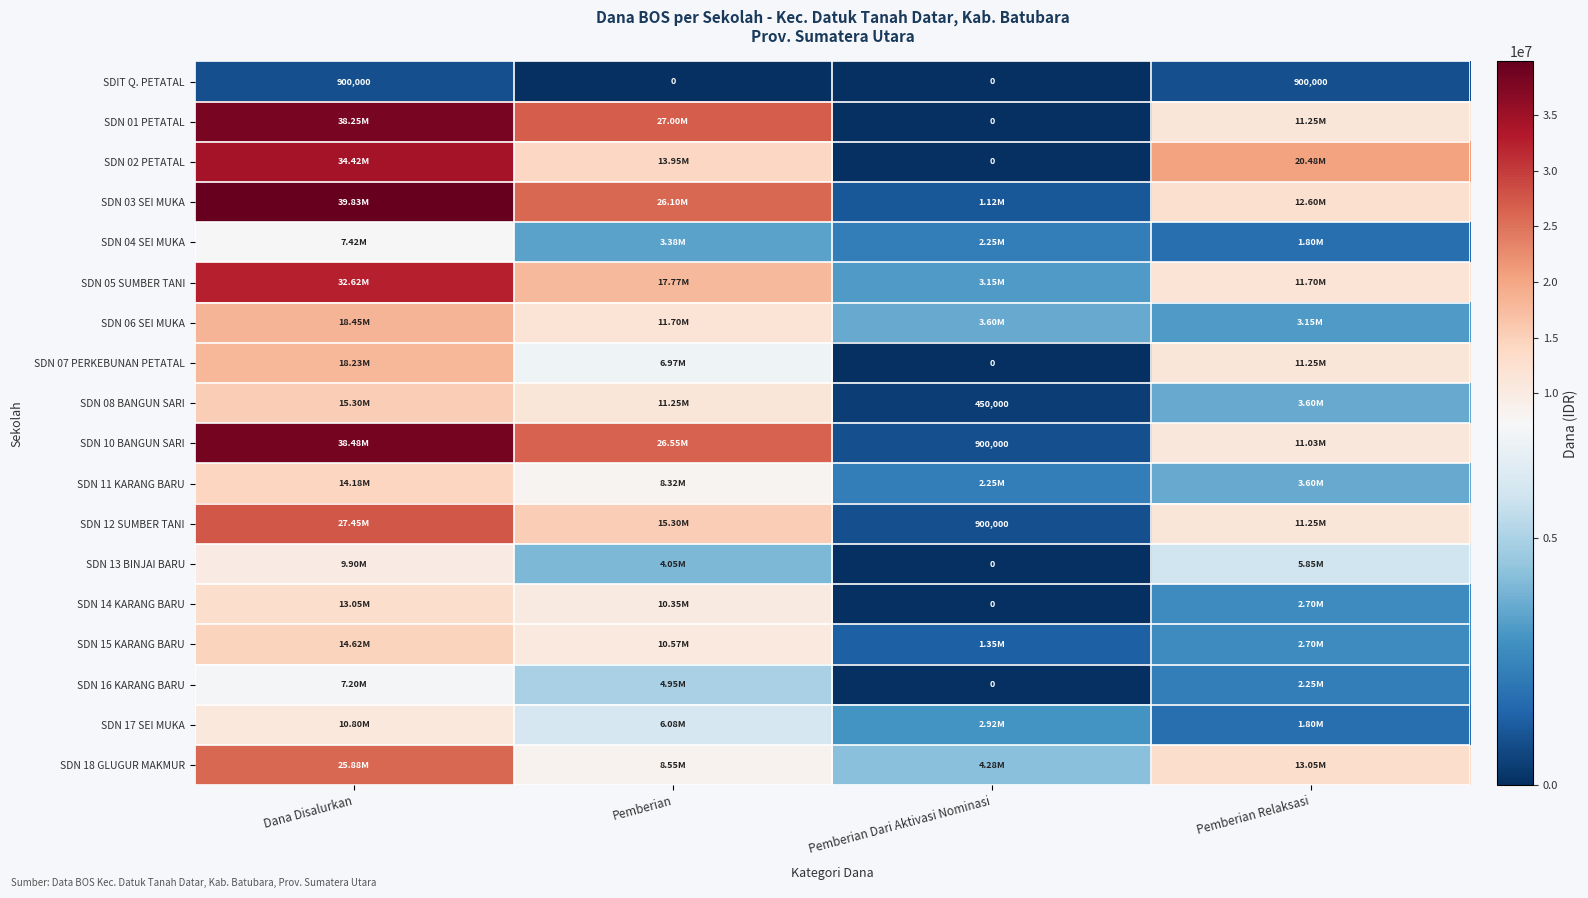

Rank the series by their maximum value, from lowest to highest.

SDIT Q. PETATAL, SDN 16 KARANG BARU, SDN 04 SEI MUKA, SDN 13 BINJAI BARU, SDN 17 SEI MUKA, SDN 14 KARANG BARU, SDN 11 KARANG BARU, SDN 15 KARANG BARU, SDN 08 BANGUN SARI, SDN 07 PERKEBUNAN PETATAL, SDN 06 SEI MUKA, SDN 18 GLUGUR MAKMUR, SDN 12 SUMBER TANI, SDN 05 SUMBER TANI, SDN 02 PETATAL, SDN 01 PETATAL, SDN 10 BANGUN SARI, SDN 03 SEI MUKA